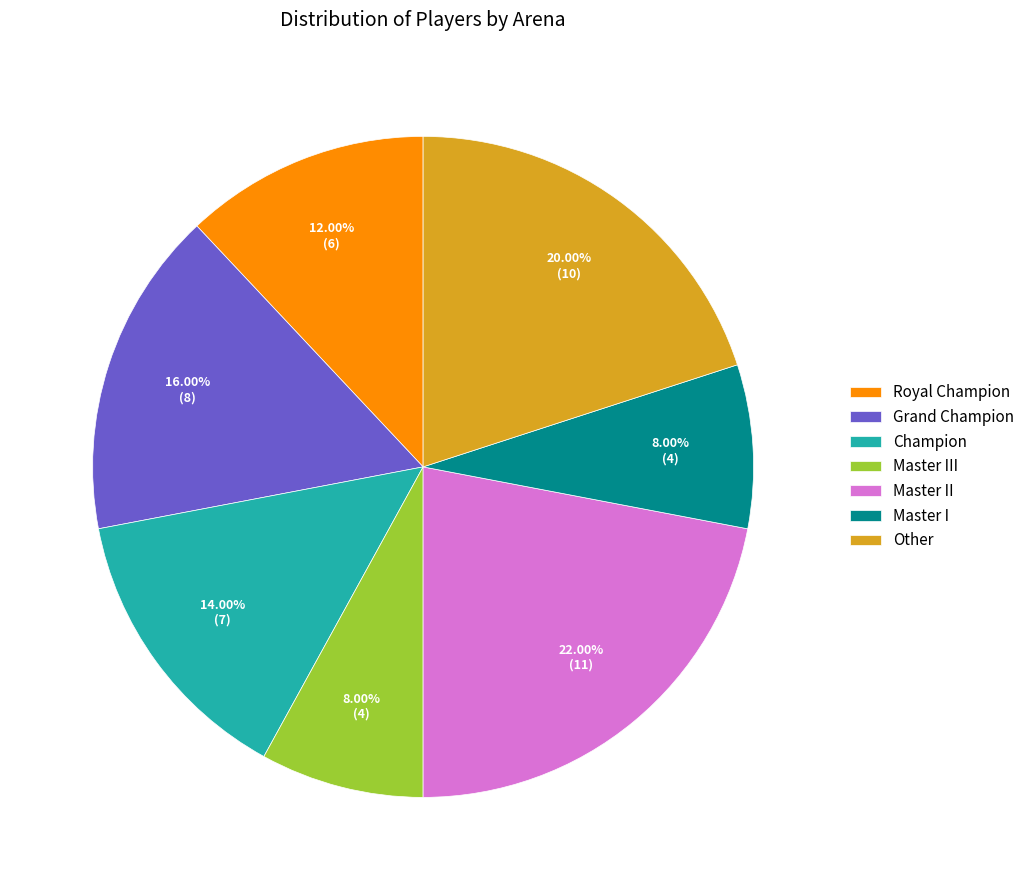

What is the largest slice in the pie chart?

Master II